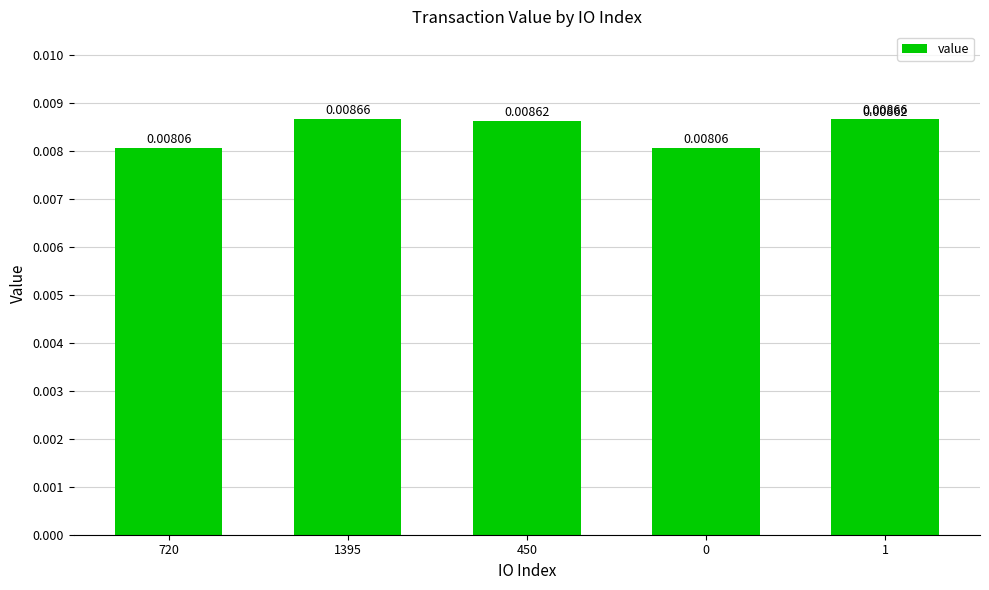

Does the chart contain stacked bars?

No